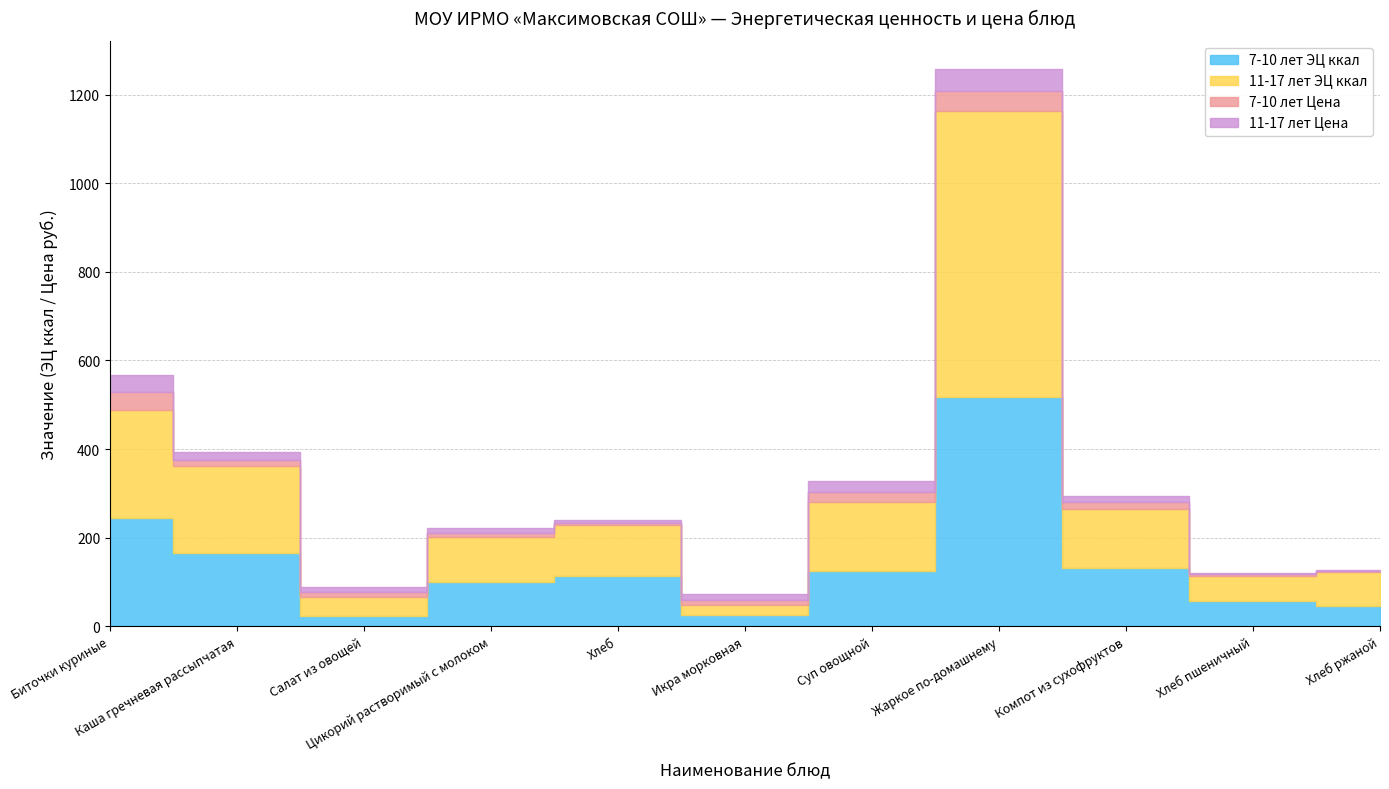

Which series has the widest spread of values?

11-17 лет ЭЦ ккал